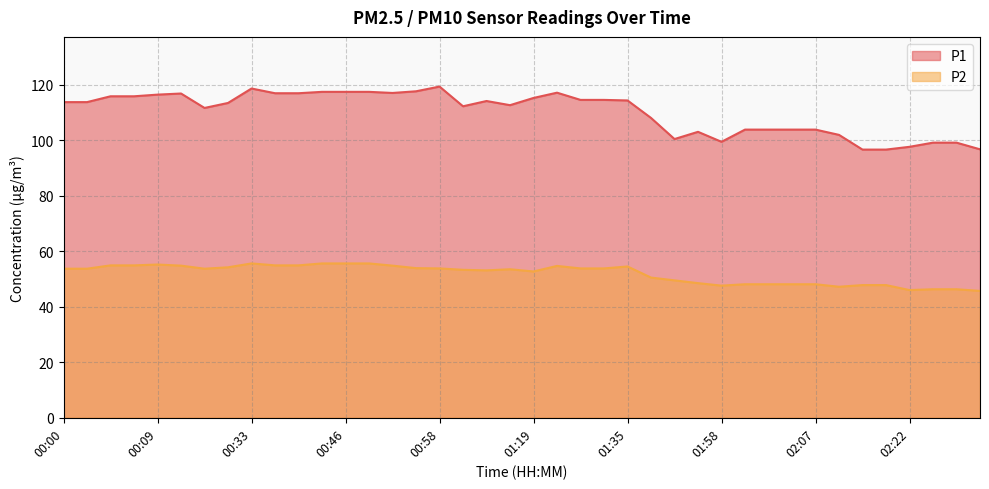

Where does the P1 series first go above 113?

00:00